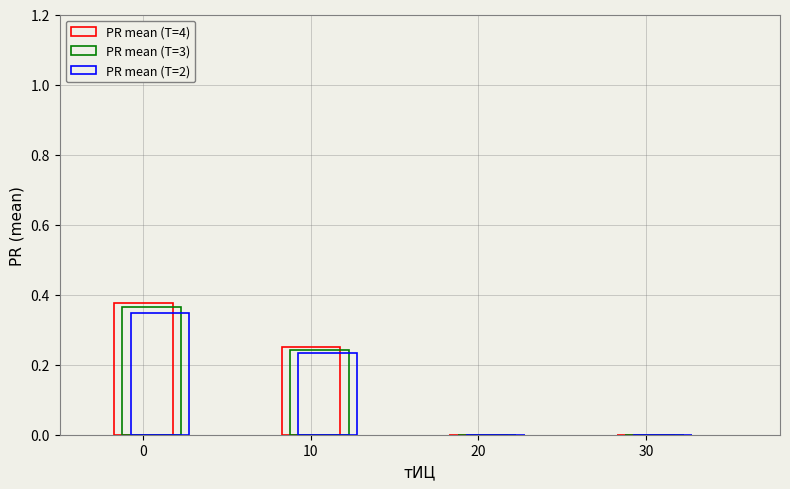

What is the sum of all PR mean (T=2) values?

0.6